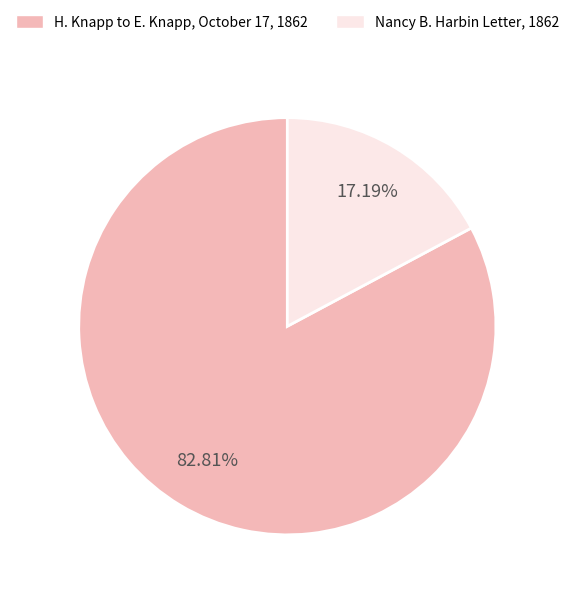

Is there a majority slice in this chart?

Yes